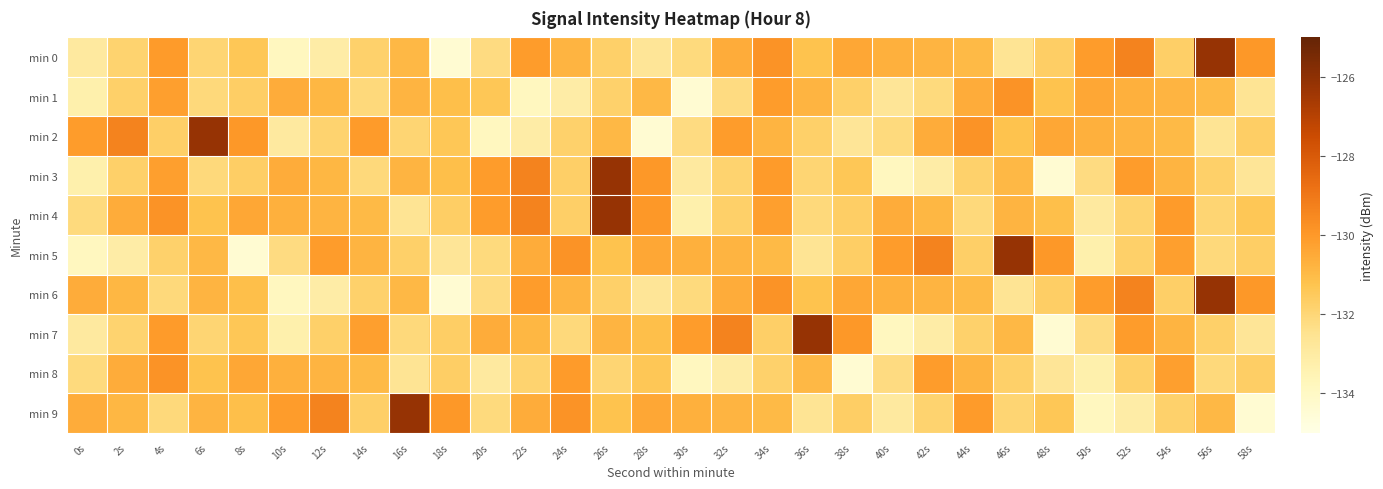

Between 38s and 28s, which is larger?

38s